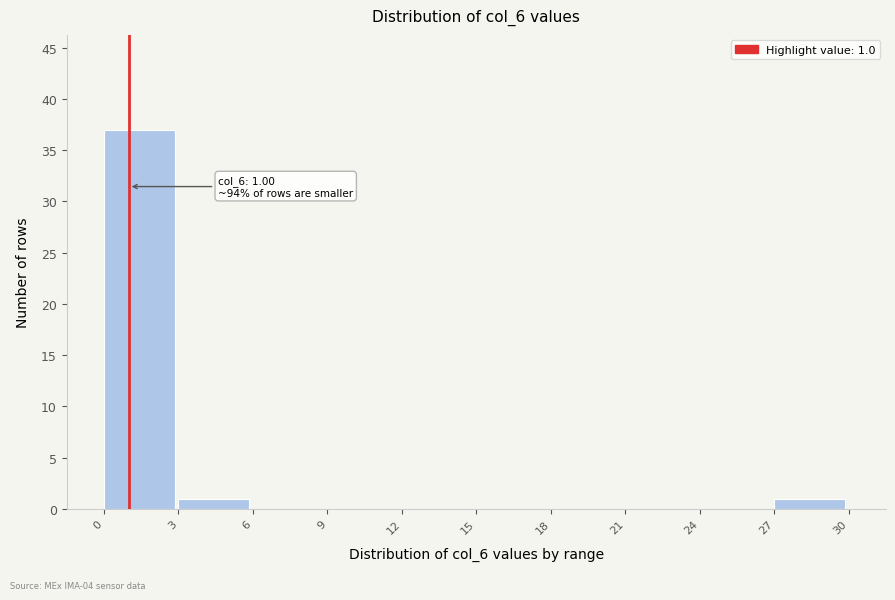

Over which range of the x-axis is the bar tallest?

0 to 3